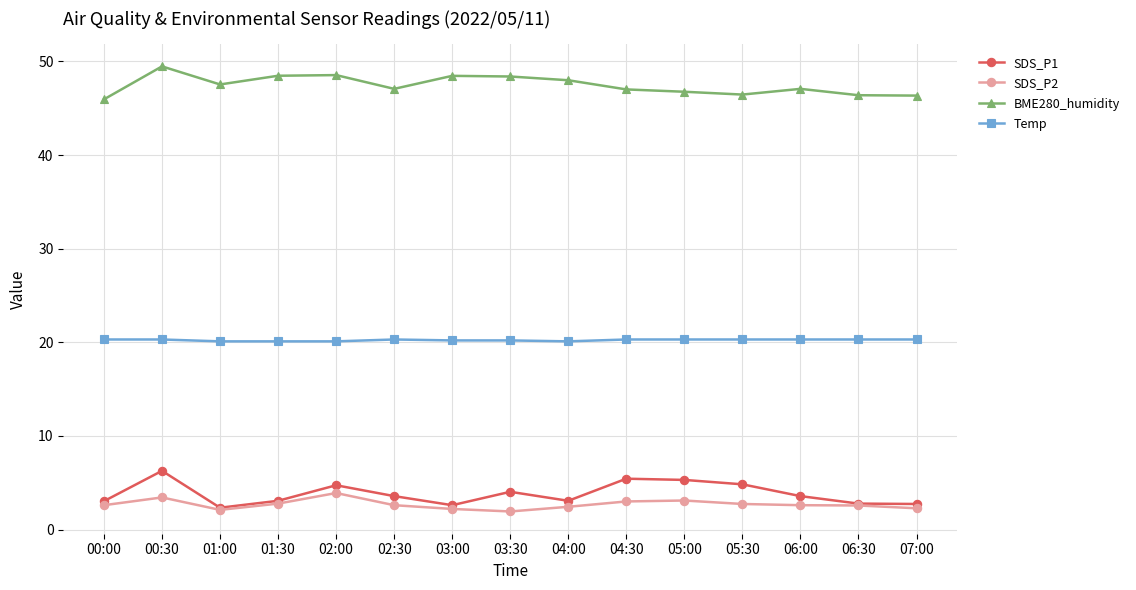

What are all the series names shown in the legend?

SDS_P1, SDS_P2, BME280_humidity, Temp